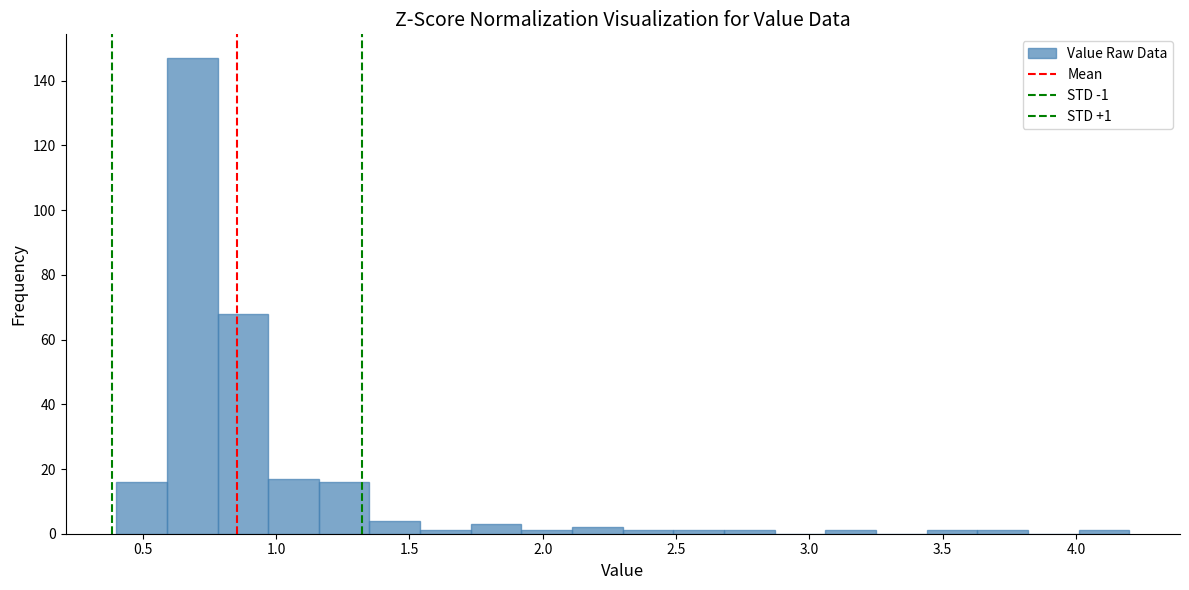

Around what value on the x-axis is the tallest bar? Give the approximate position of its centre, as read against the axis.

0.70